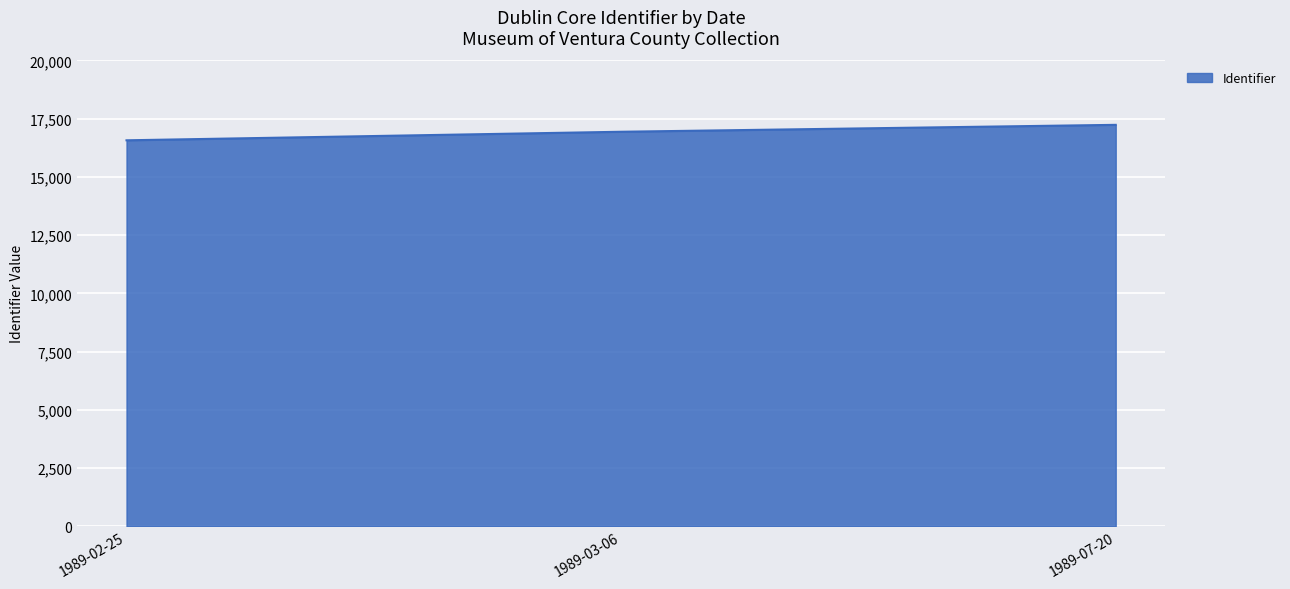

How many categories are shown in the chart?

3